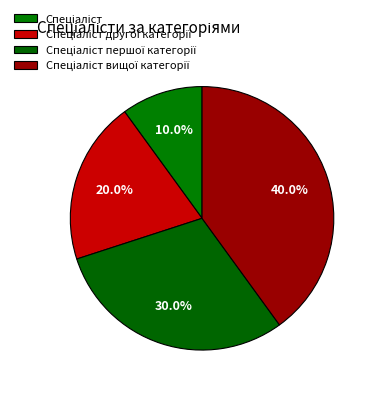

Count the number of slices in the pie.

4